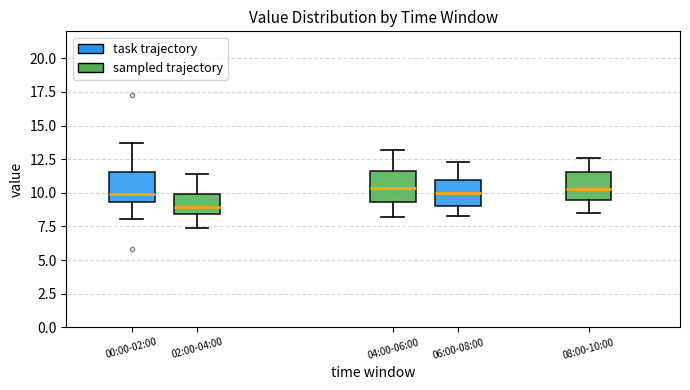

Where does the median line of the box for 08:00-10:00 sit on the y-axis? The values are not printed on the chart, so give them approximately, as read against the axis.

10.5